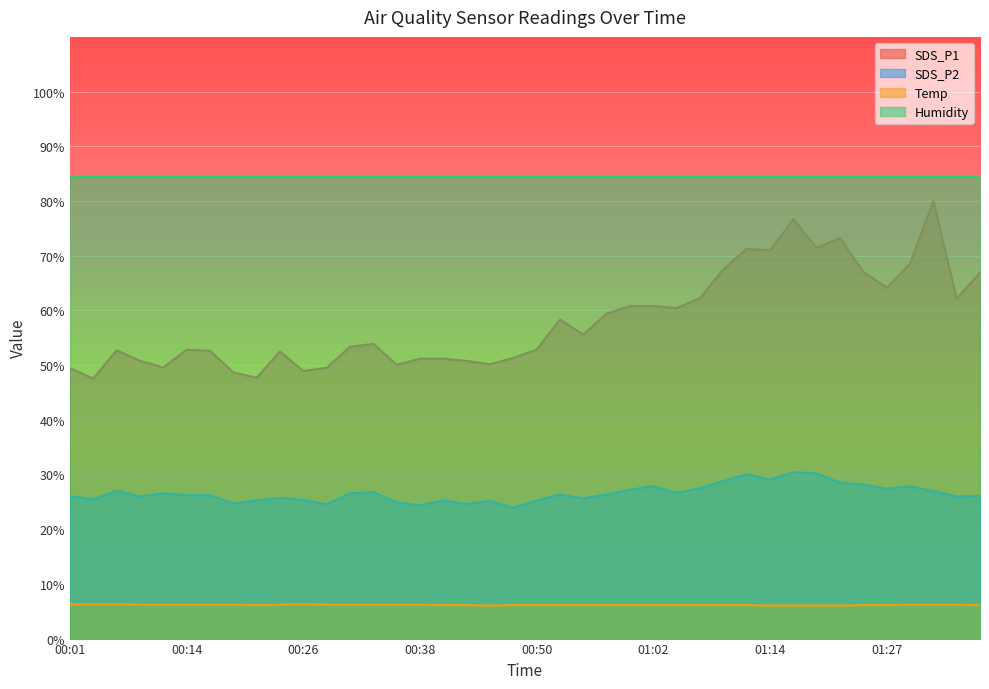

At which label is SDS_P2 closest to 27?

00:06